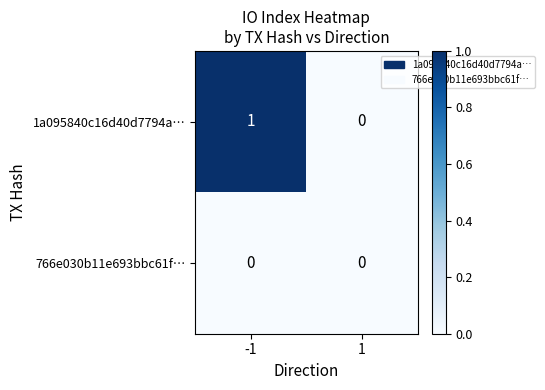

The value of 766e030b11e693bbc61f… at -1 is 0. True or false?

True